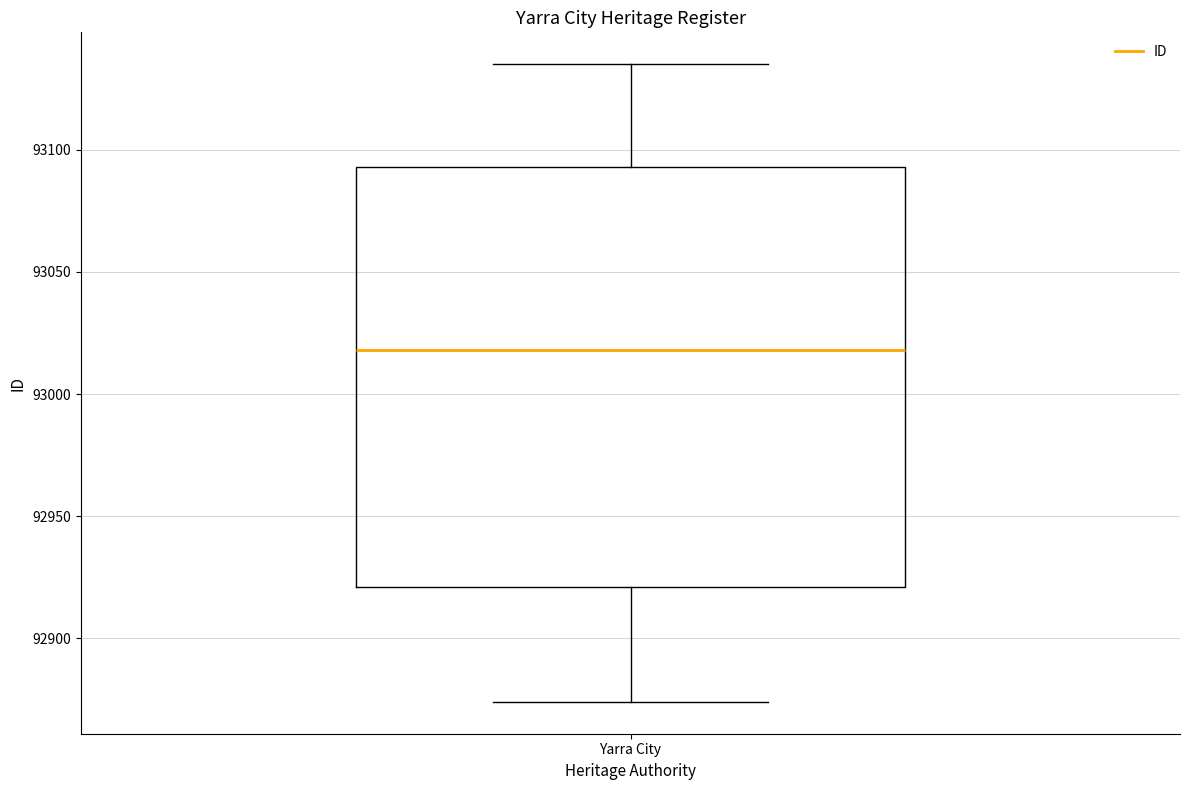

Read this box plot against the y-axis: the position of the median line, the range covered by the box, and the ends of both whiskers. The values are not printed on the chart, so give them approximately, as read against the axis.

median 93020, box 92920 to 93095, whiskers 92875 to 93135